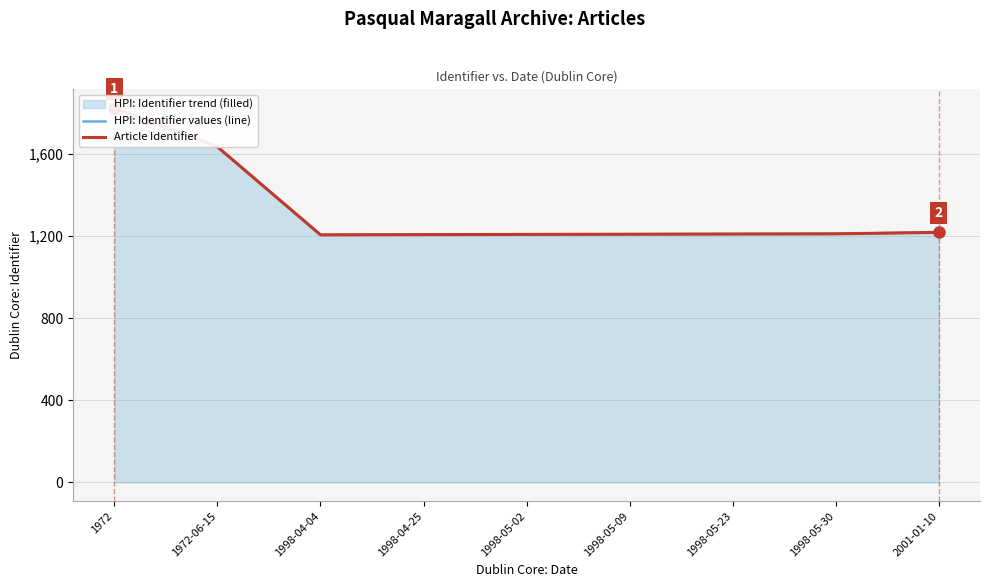

True or false: HPI: Identifier values (line) has more than 1 interior local peaks.

False